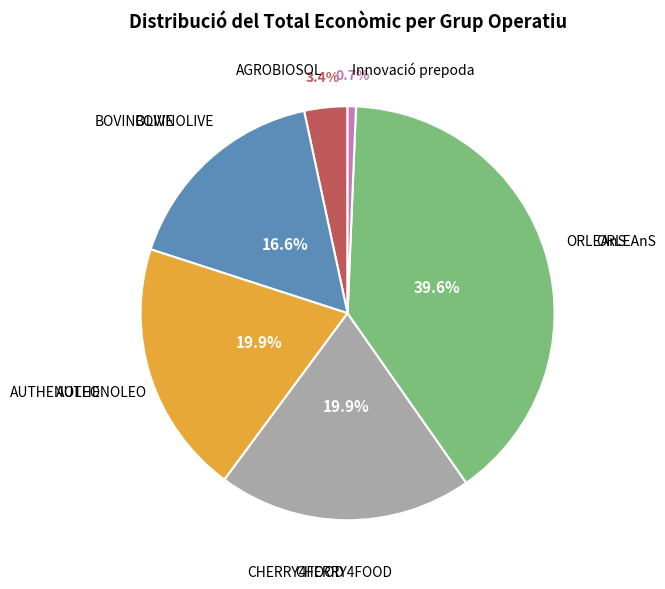

What percentage is NOT represented by AGROBIOSOL?

96.6%